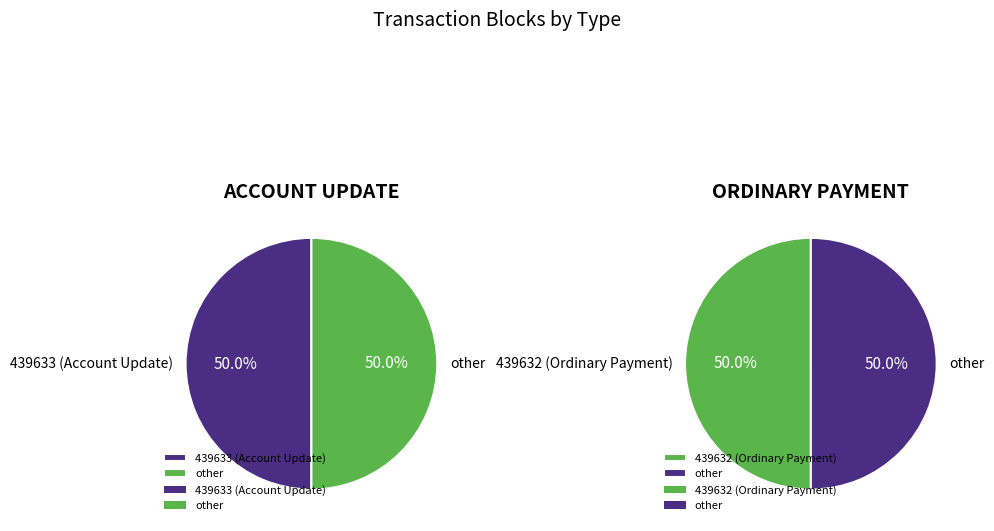

What is the smallest slice in the pie chart?

439632 (Ordinary Payment)